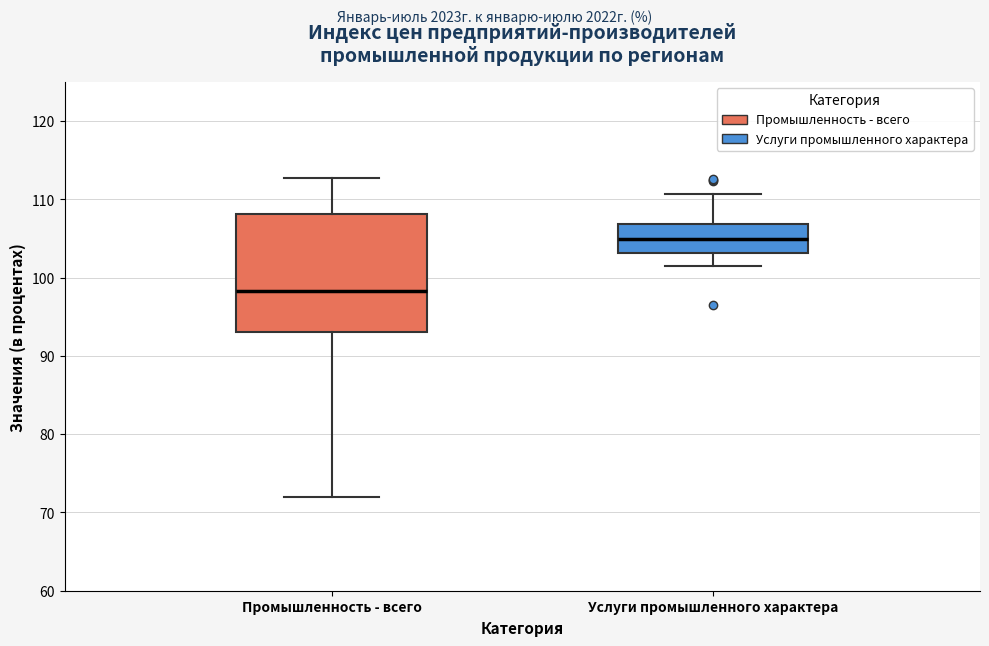

Where is the lower edge of the box for Услуги промышленного характера on the y-axis? The values are not printed on the chart, so give them approximately, as read against the axis.

103